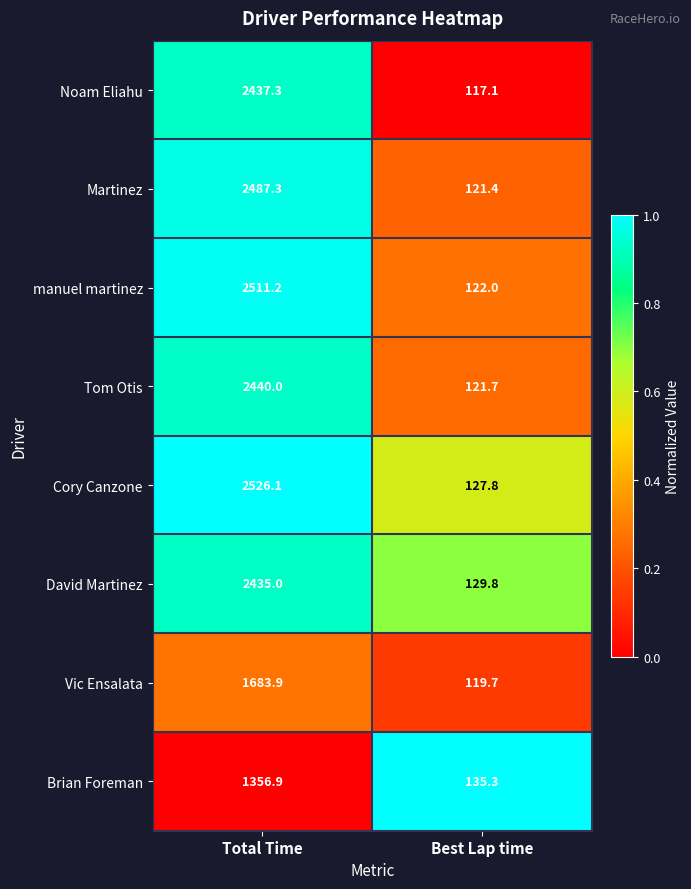

What is the greatest value displayed?

2526.1